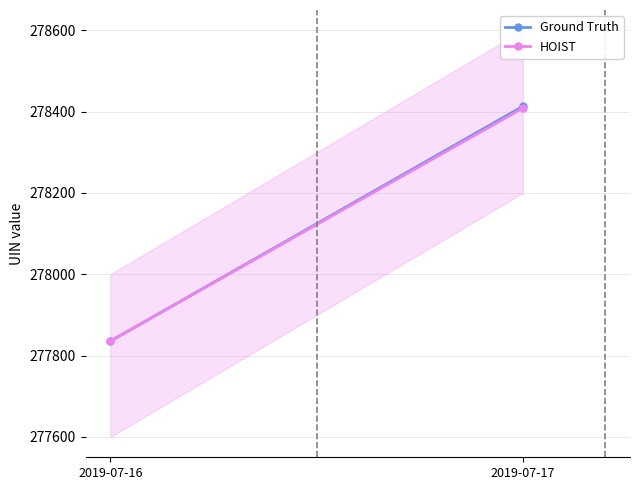

What is the sum of all Ground Truth values?

556248.5